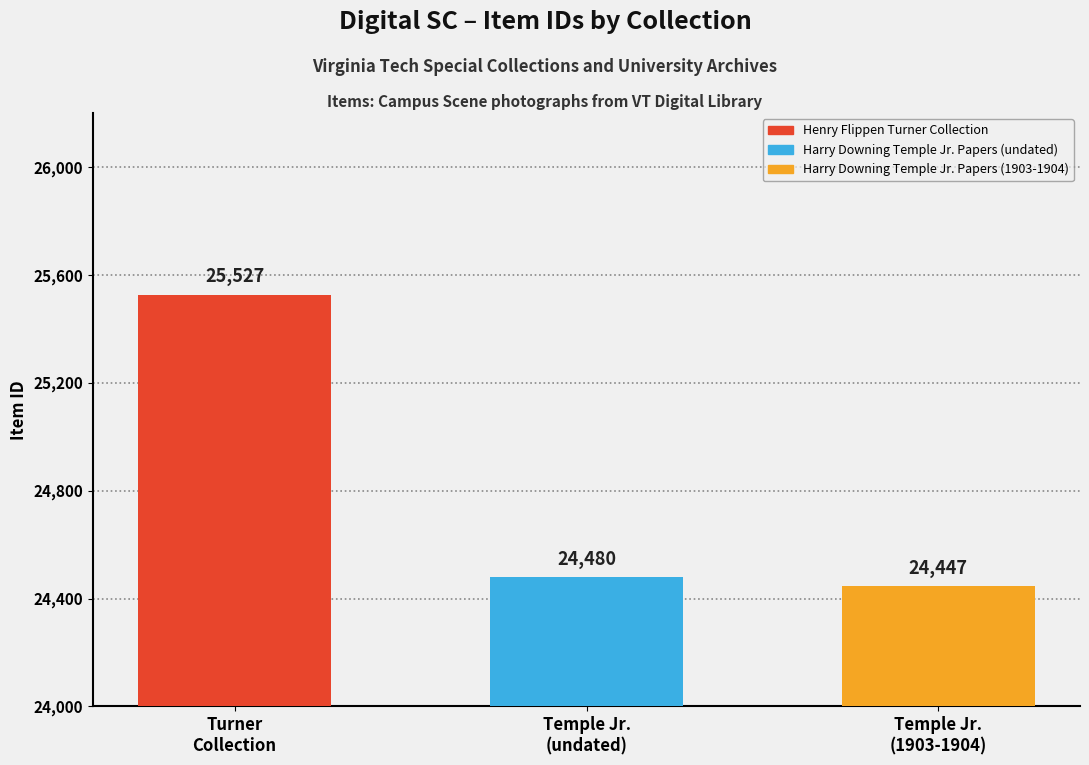

What is the ratio of the value at Harry Downing Temple Jr. Papers (1903-1904) to the value at Henry Flippen Turner Collection?

1.0